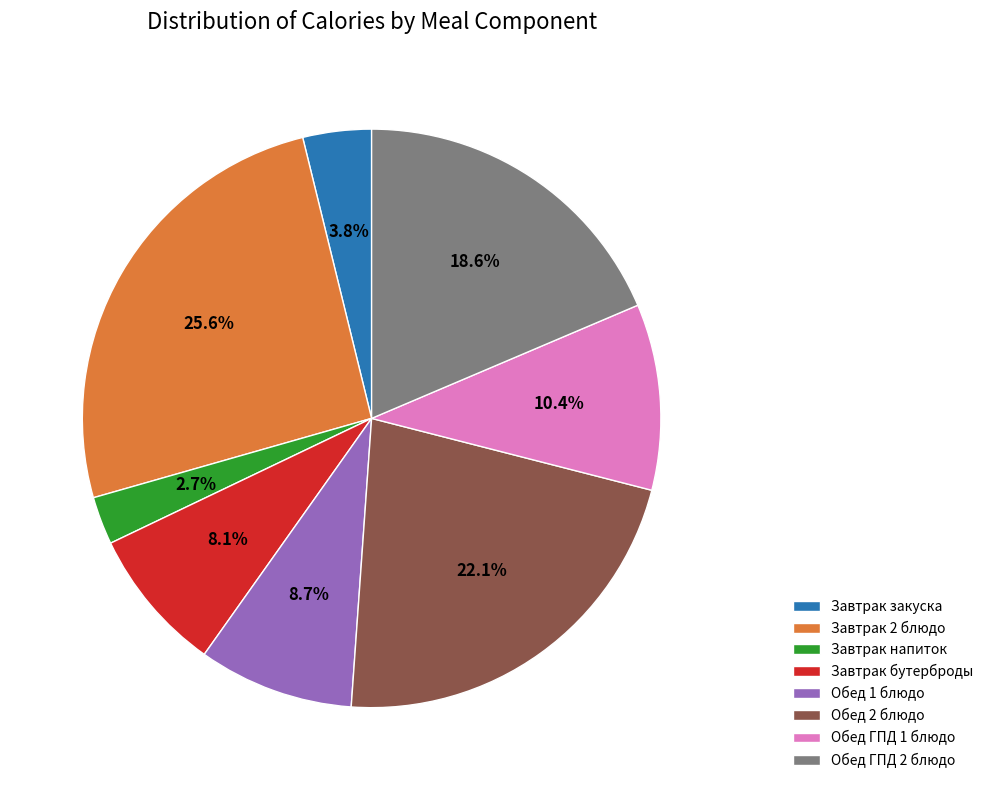

Which slice is the smallest?

Завтрак напиток